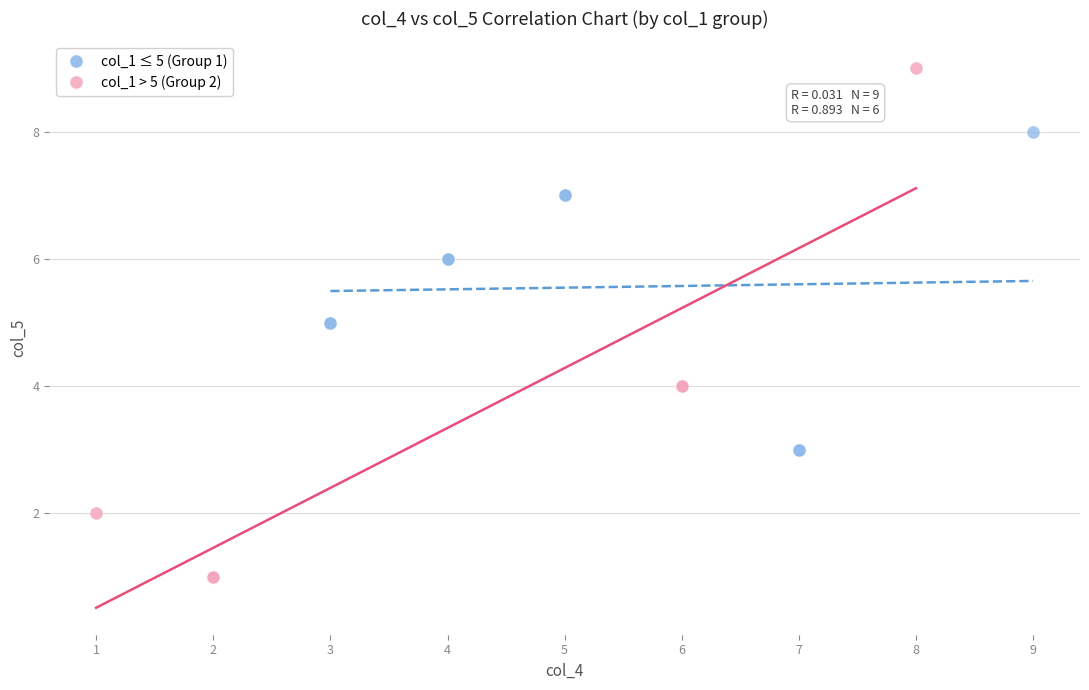

Which series has the largest Y range (max minus min)?

col_1 > 5 (Group 2)